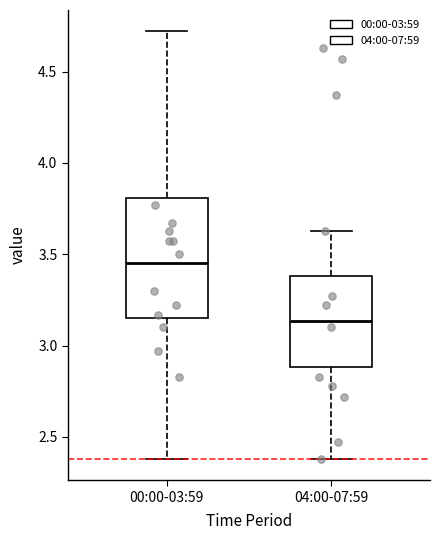

Where is the lower edge of the box for 04:00-07:59 on the y-axis? The values are not printed on the chart, so give them approximately, as read against the axis.

2.90